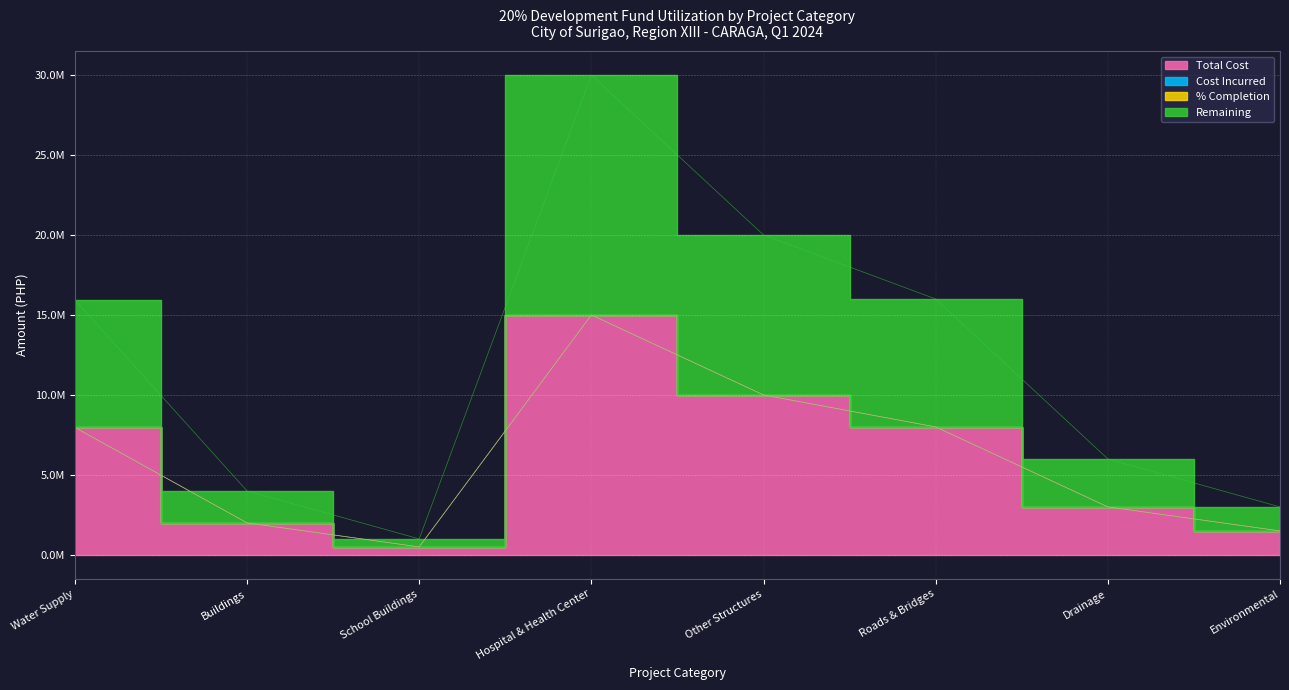

Which has a higher value, School Buildings or Other Structures?

Other Structures